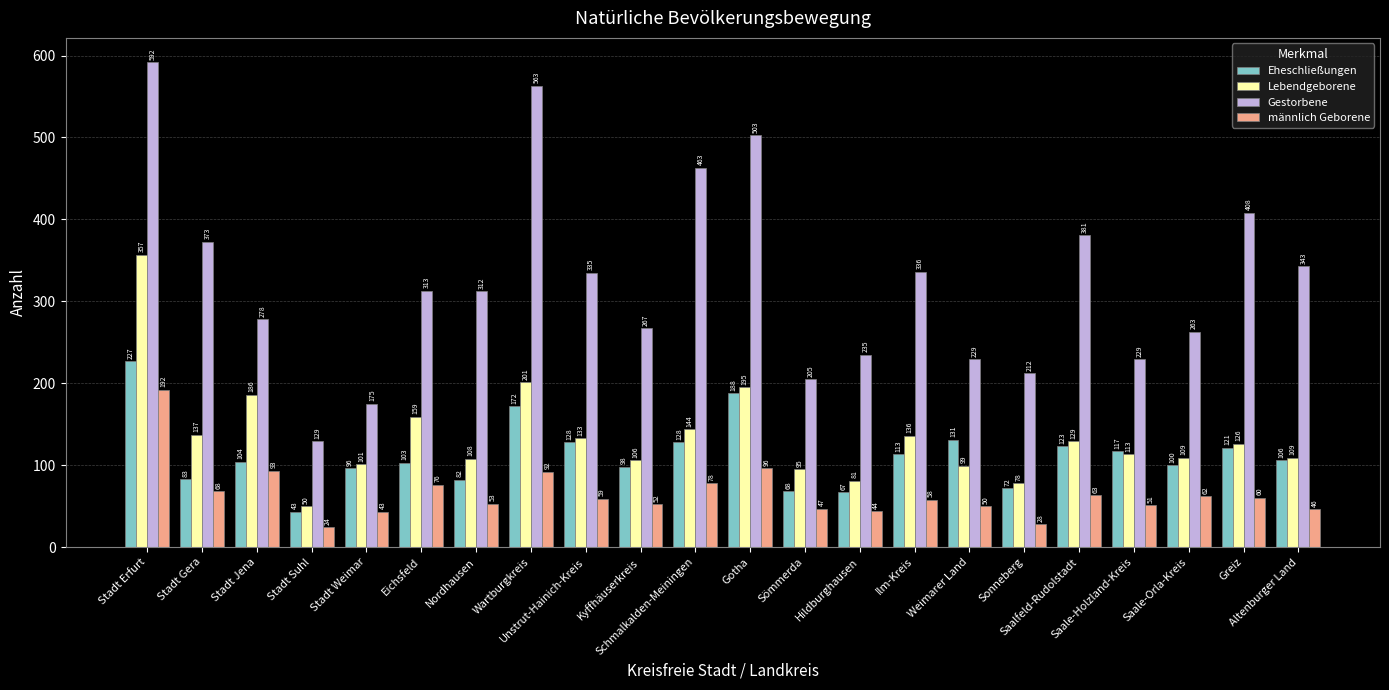

What are all the series names shown in the legend?

Eheschließungen, Lebendgeborene, Gestorbene, männlich Geborene